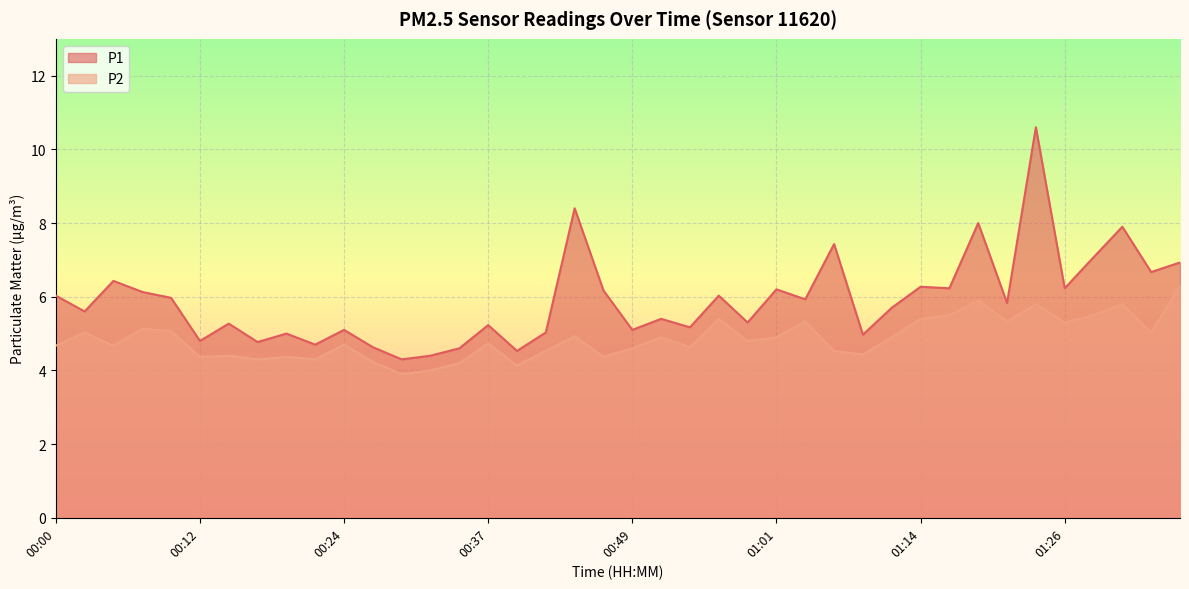

Is the value of P2 at 01:36 greater than the value of P1 at 01:16?

Yes